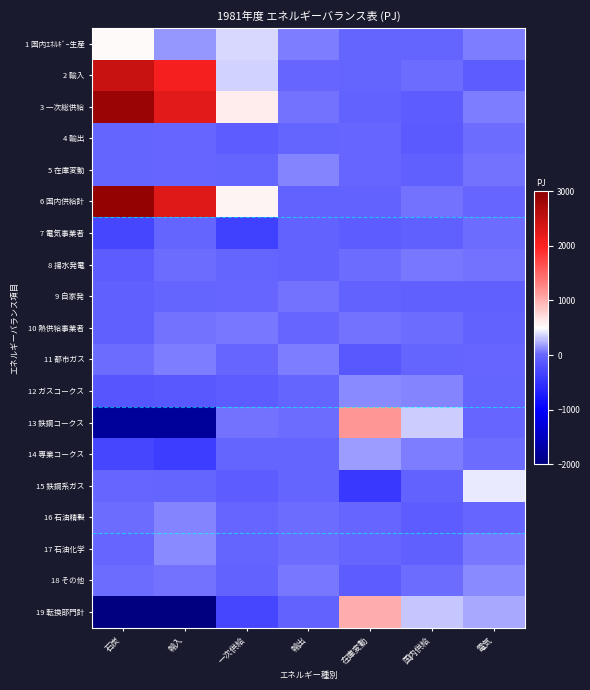

Reading left to right, extract all data points from this chart.

1 国内ｴﾈﾙｷﾞｰ生産: 石炭=538.6	輸入=158.6	一次供給=373.9	輸出=83.0	在庫変動=-12.3	国内供給=-11.7	電気=79.0
2 輸入: 石炭=2471.8	輸入=2066.6	一次供給=352.1	輸出=-4.8	在庫変動=-23.3	国内供給=12.1	電気=-95.7
3 一次総供給: 石炭=2861.0	輸入=2227.5	一次供給=615.8	輸出=40.9	在庫変動=-45.4	国内供給=-70.6	電気=73.3
4 輸出: 石炭=-11.9	輸入=2.9	一次供給=-71.4	輸出=-27.2	在庫変動=5.5	国内供給=-116.9	電気=18.8
5 在庫変動: 石炭=-12.0	輸入=-6.3	一次供給=-21.0	輸出=93.3	在庫変動=2.4	国内供給=-52.9	電気=41.1
6 国内供給計: 石炭=2903.6	輸入=2273.8	一次供給=577.4	輸出=-40.5	在庫変動=-46.4	国内供給=36.9	電気=8.6
7 電気事業者: 石炭=-307.3	輸入=-15.1	一次供給=-375.4	輸出=-36.0	在庫変動=-71.0	国内供給=-60.3	電気=17.2
8 揚水発電: 石炭=-88.2	輸入=16.2	一次供給=-19.3	輸出=-33.8	在庫変動=30.6	国内供給=51.5	電気=46.6
9 自家発: 石炭=-52.1	輸入=-15.5	一次供給=6.5	輸出=48.8	在庫変動=-42.6	国内供給=-60.2	電気=-55.3
10 熱供給事業者: 石炭=-60.8	輸入=40.6	一次供給=66.9	輸出=-3.6	在庫変動=50.2	国内供給=18.1	電気=-32.3
11 都市ガス: 石炭=18.1	輸入=76.9	一次供給=-1.8	輸出=78.2	在庫変動=-132.4	国内供給=-8.0	電気=-0.4
12 ガスコークス: 石炭=-151.3	輸入=-130.8	一次供給=-99.4	輸出=-12.0	在庫変動=121.5	国内供給=105.4	電気=-25.9
13 鉄鋼コークス: 石炭=-1782.4	輸入=-1767.0	一次供給=45.8	輸出=16.4	在庫変動=1155.1	国内供給=340.7	電気=4.9
14 専業コークス: 石炭=-303.2	輸入=-386.3	一次供給=-16.6	輸出=-19.8	在庫変動=182.7	国内供給=85.5	電気=13.1
15 鉄鋼系ガス: 石炭=0.3	輸入=-11.7	一次供給=-70.8	輸出=-21.0	在庫変動=-452.6	国内供給=-40.1	電気=427.4
16 石油精製: 石炭=20.2	輸入=94.3	一次供給=8.7	輸出=12.9	在庫変動=-3.7	国内供給=-95.9	電気=-1.3
17 石油化学: 石炭=3.0	輸入=123.2	一次供給=-9.6	輸出=15.1	在庫変動=-1.7	国内供給=-58.4	電気=57.1
18 その他: 石炭=29.6	輸入=39.6	一次供給=-45.8	輸出=62.4	在庫変動=-70.1	国内供給=29.3	電気=118.4
19 転換部門計: 石炭=-2600.1	輸入=-2256.8	一次供給=-308.1	輸出=-34.1	在庫変動=1026.7	国内供給=305.0	電気=213.5